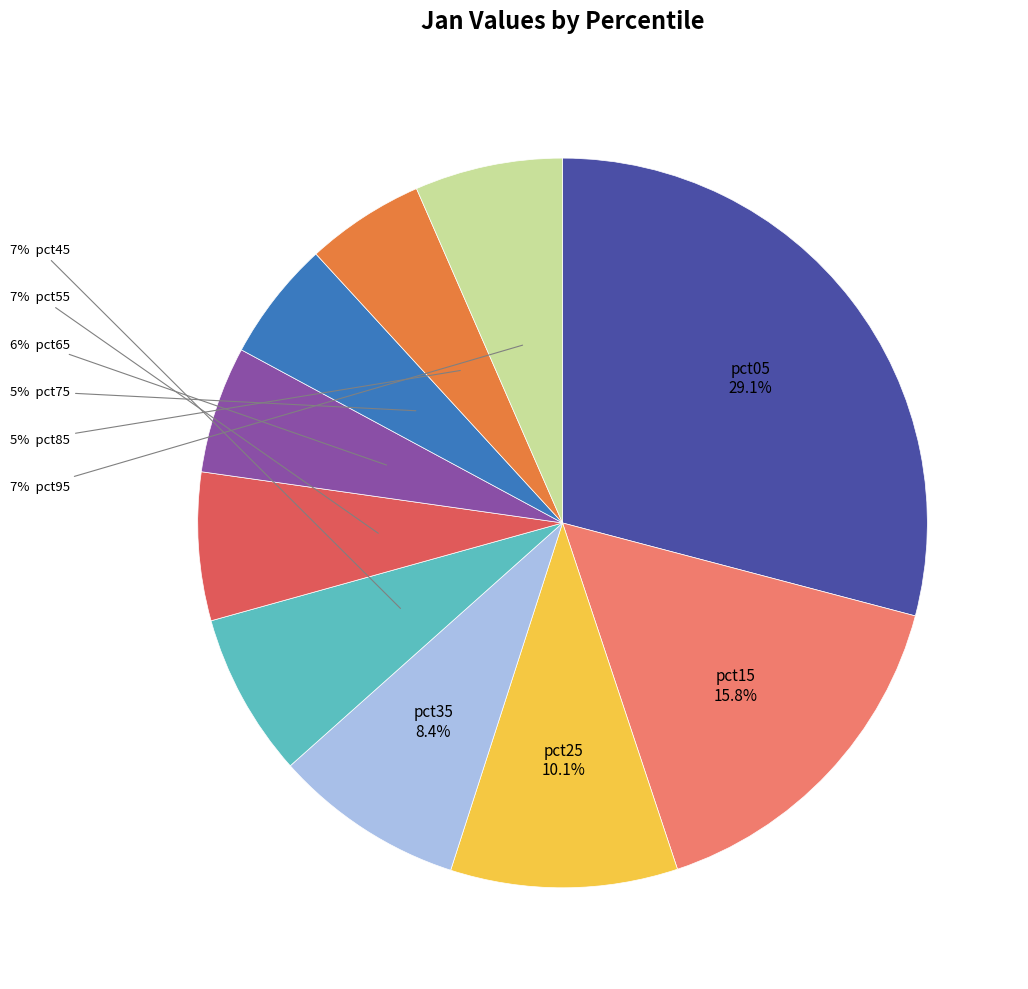

To the nearest percent, what is the difference between the largest and smallest slice percentages?

24%